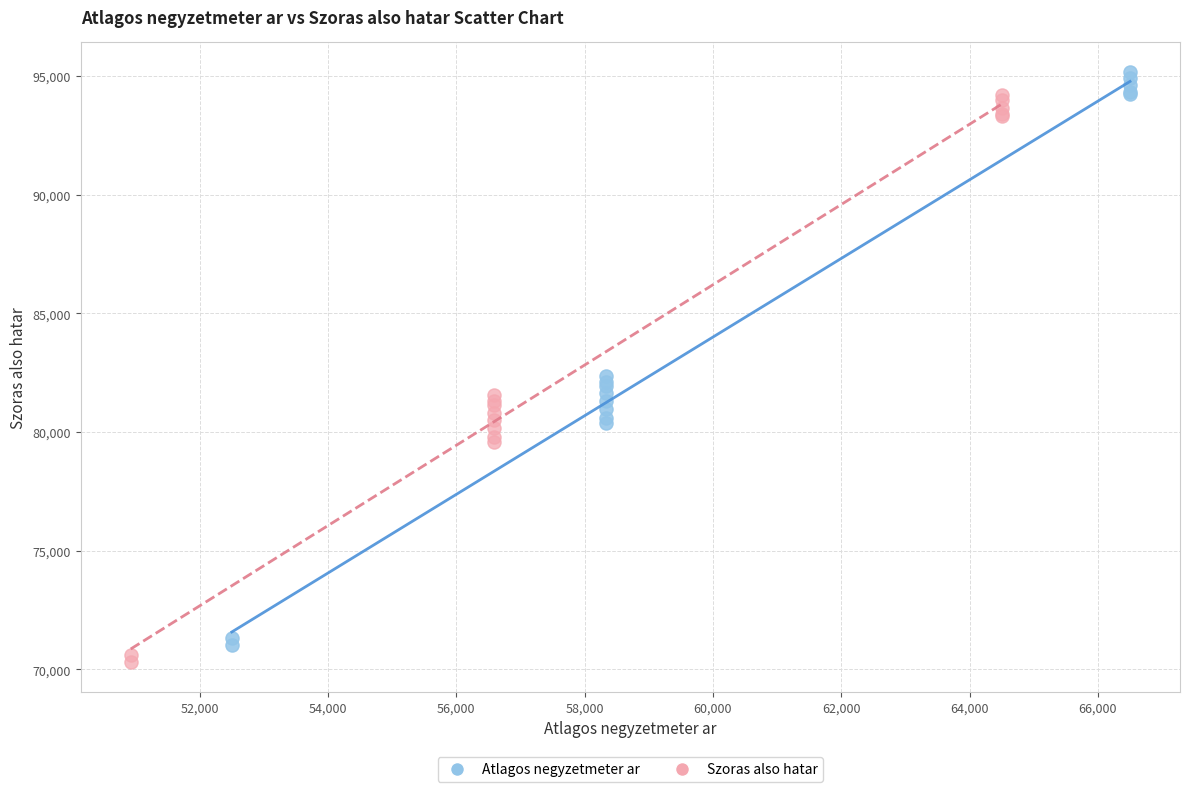

What are all the series names shown in the legend?

Atlagos negyzetmeter ar, Szoras also hatar